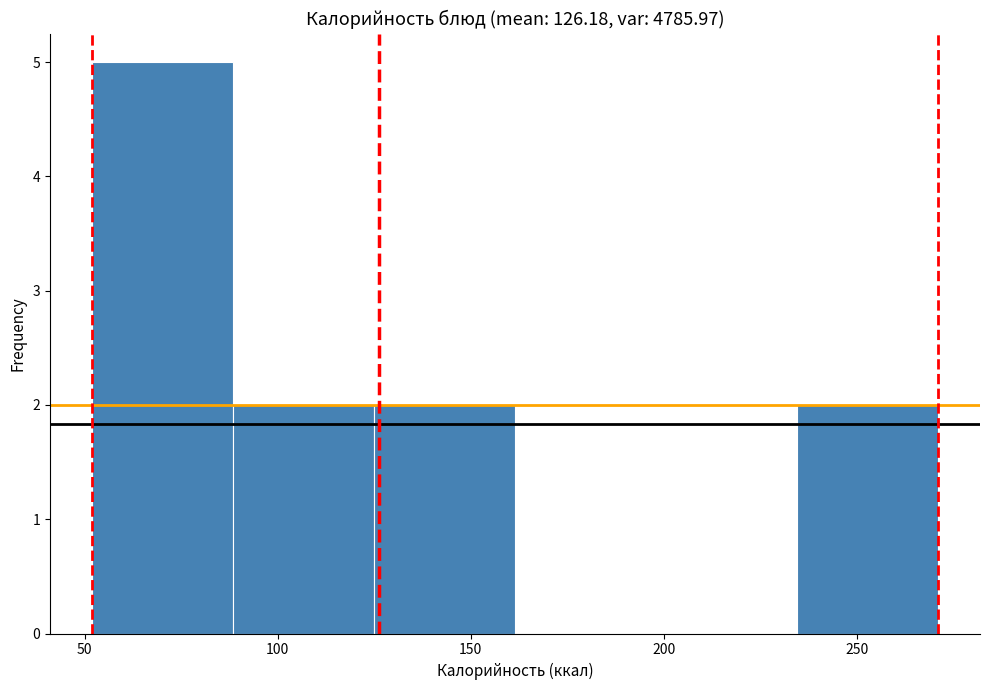

How tall is the bar that spans 125.0 to 161.5 on the x-axis? Neither the bar edges nor the heights are printed on the chart, so give them approximately, as read against the axes.

2